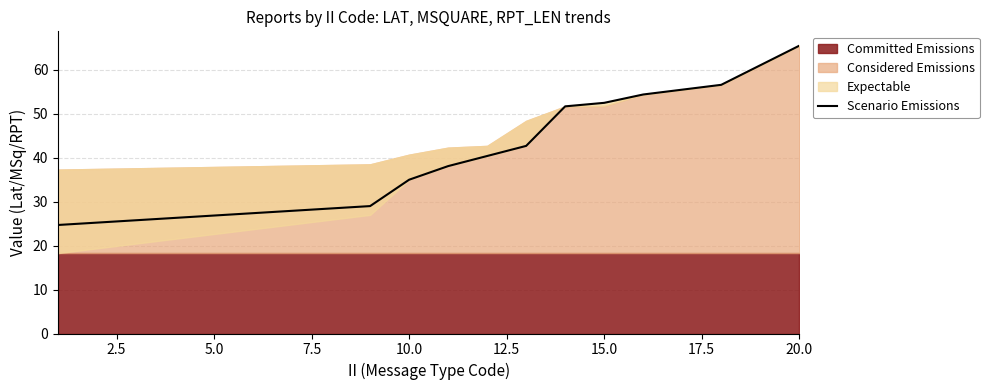

Does the chart display data point markers on the line(s)?

No